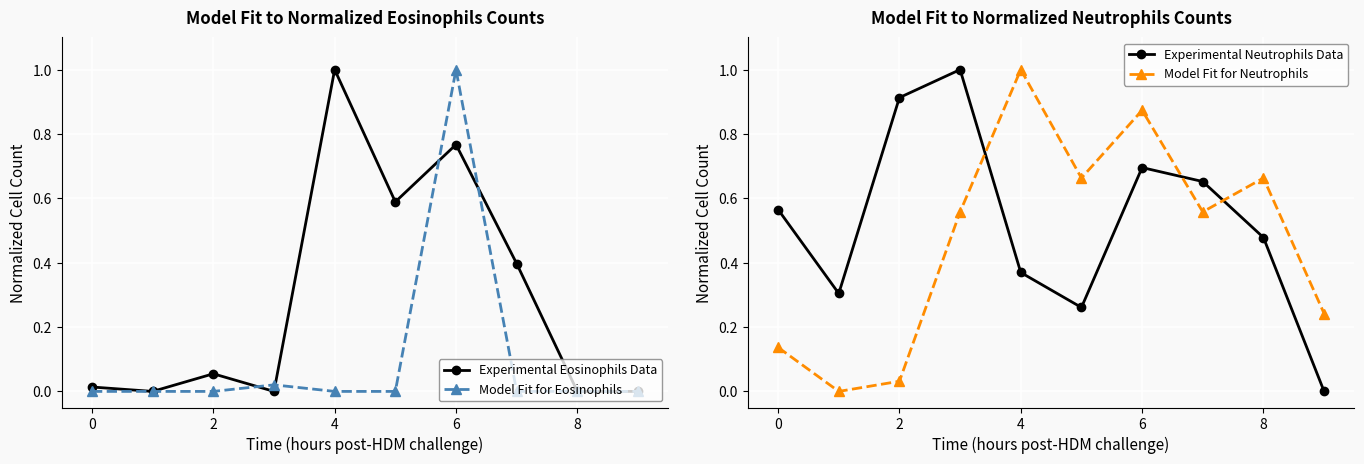

Which series has the largest total across all categories?

Experimental Neutrophils Data